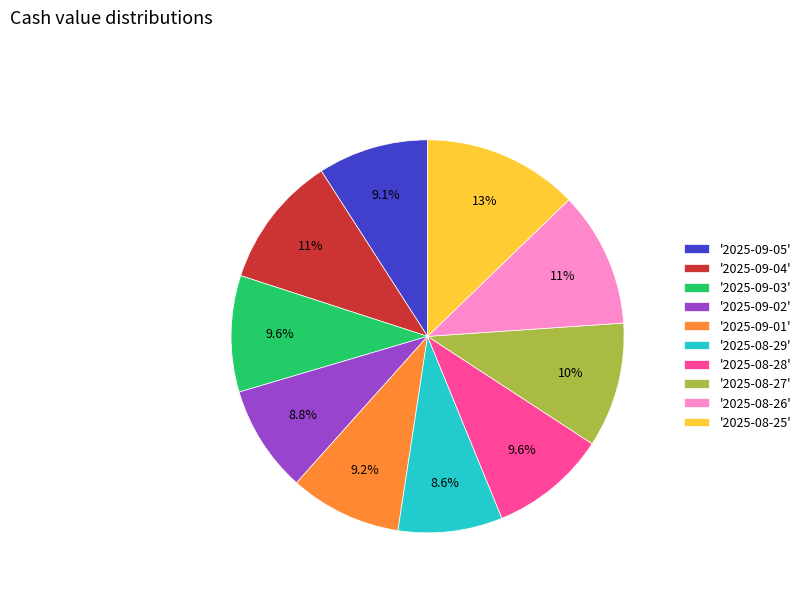

What percentage is NOT represented by '2025-08-27'?

89.7%